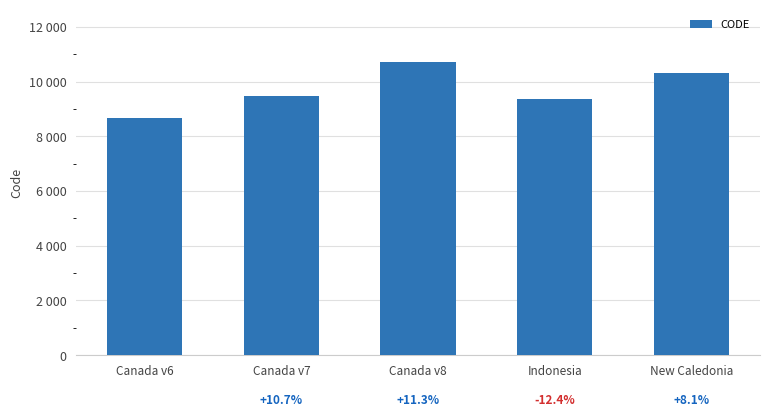

Are the bars horizontal?

No